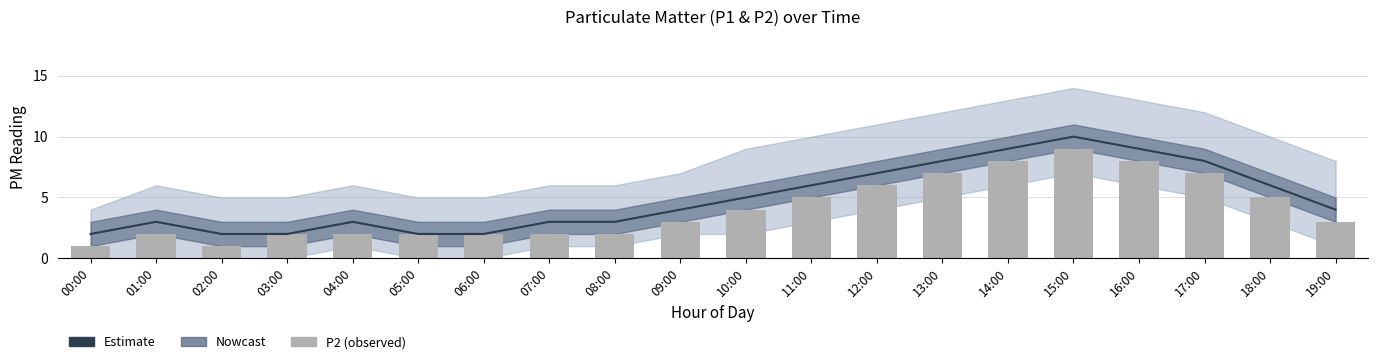

How many values in the P2 series exceed 3?

9